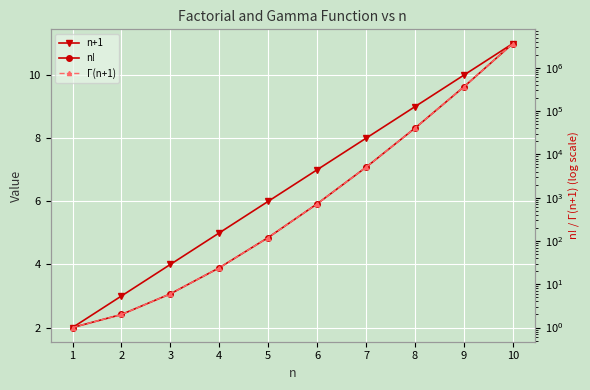

The n! series shows 39 at 5. True or false?

False